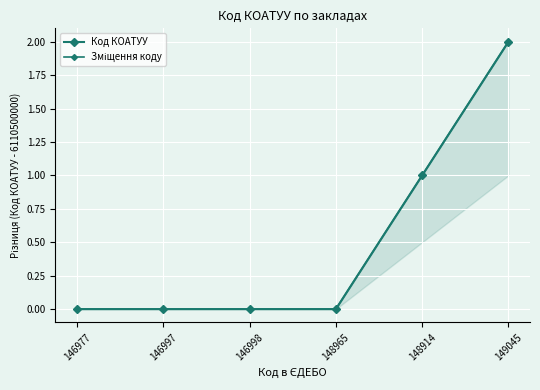

Rank the categories by Зміщення коду value from highest to lowest.

149045, 148914, 146977, 146997, 146998, 148965